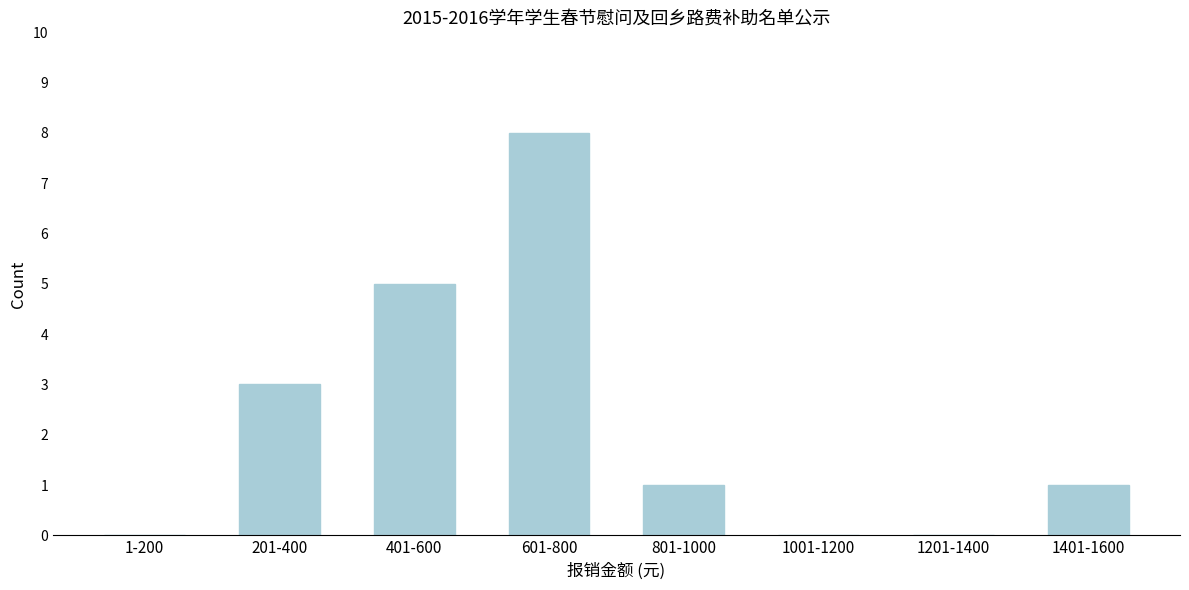

Reading left to right, transcribe all the data shown in this chart.

1-200=0	201-400=3	401-600=5	601-800=8	801-1000=1	1001-1200=0	1201-1400=0	1401-1600=1